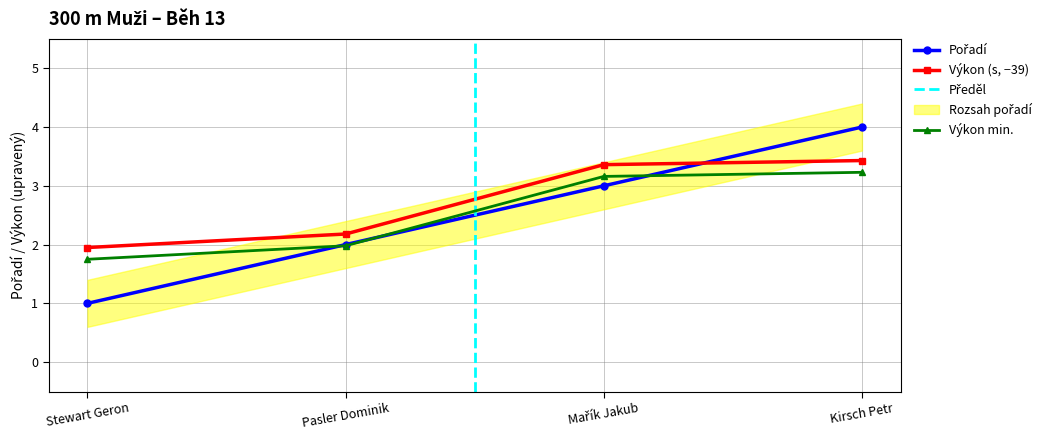

What is the average value of the Pořadí series?

2.5